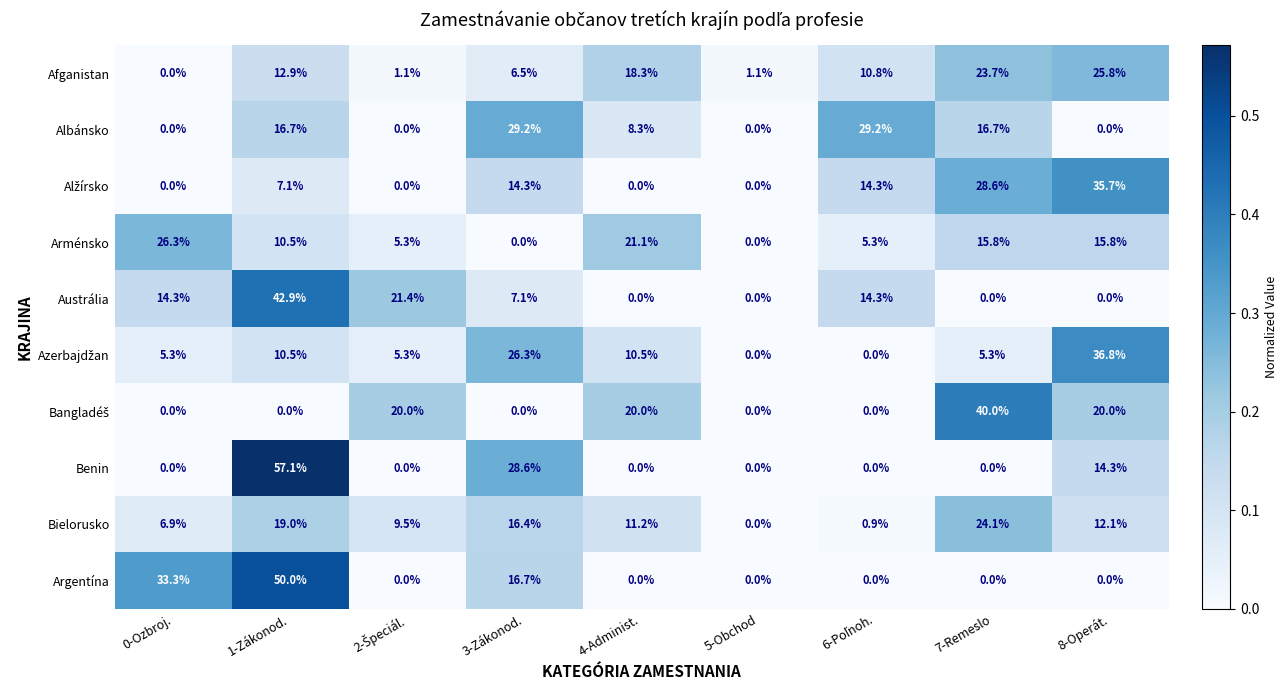

At which category is the sum across all series the highest?

1-Zákonod.